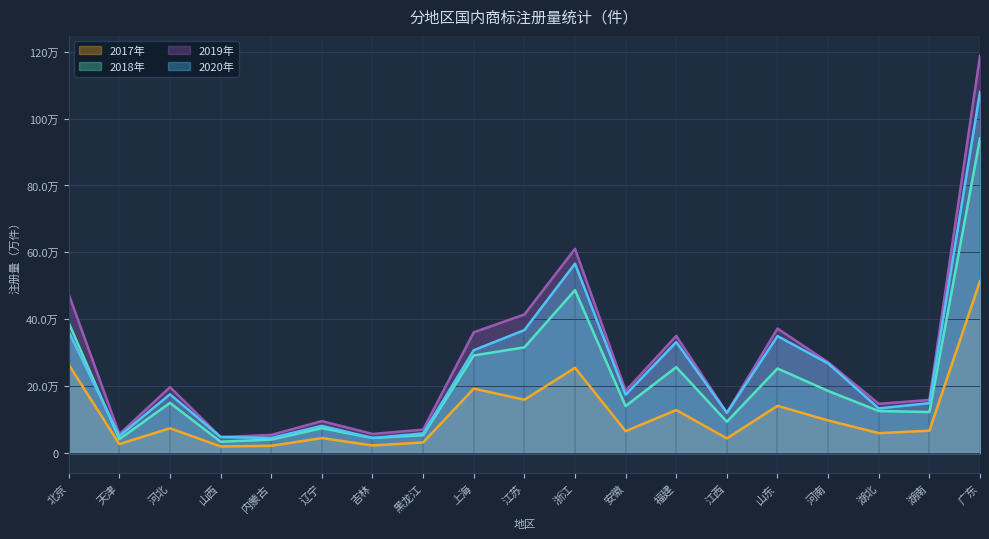

At which category does 2019年 reach its first local valley?

天津